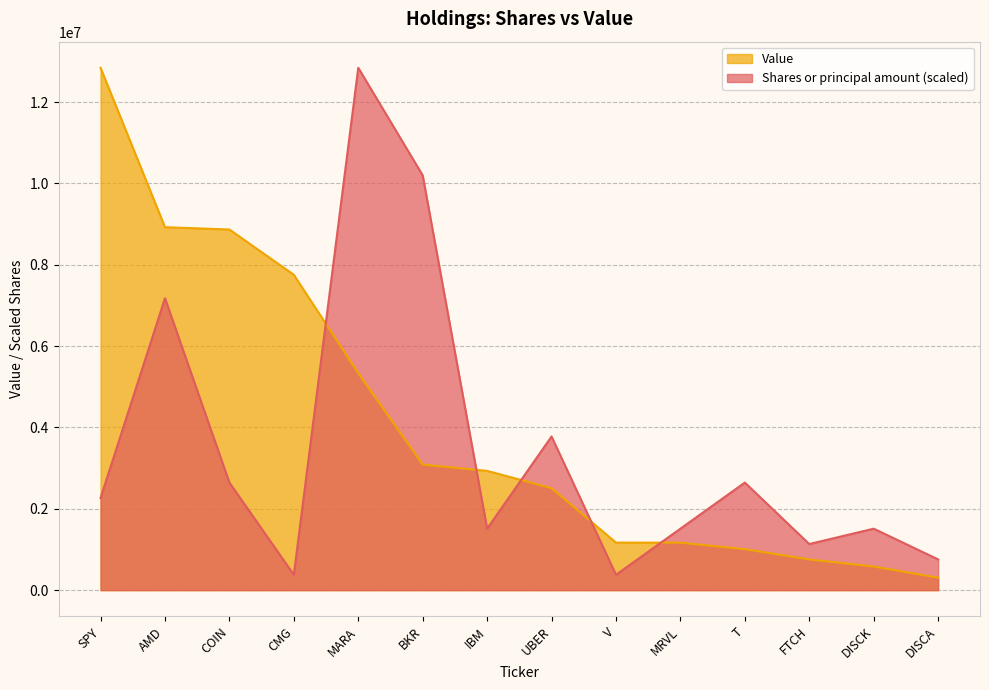

What is the label of the 2nd point from the left?

AMD